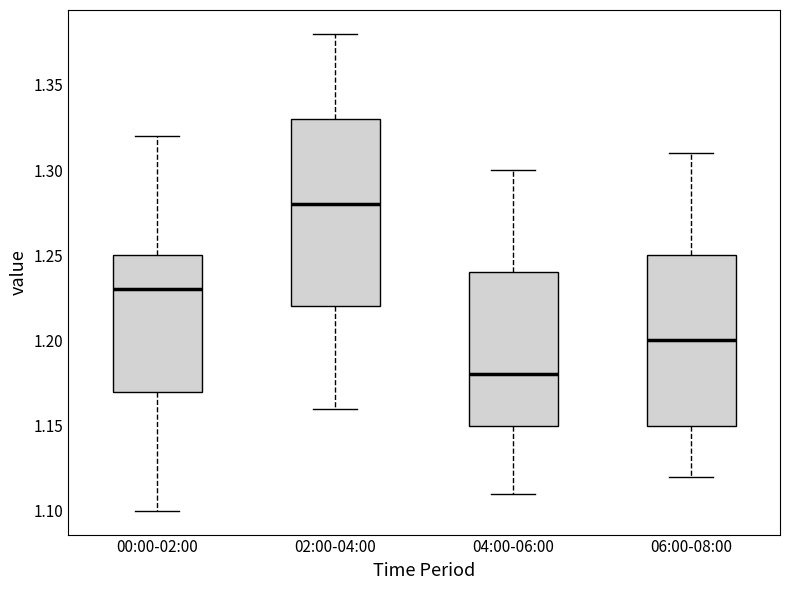

Which box's median line is the highest?

02:00-04:00